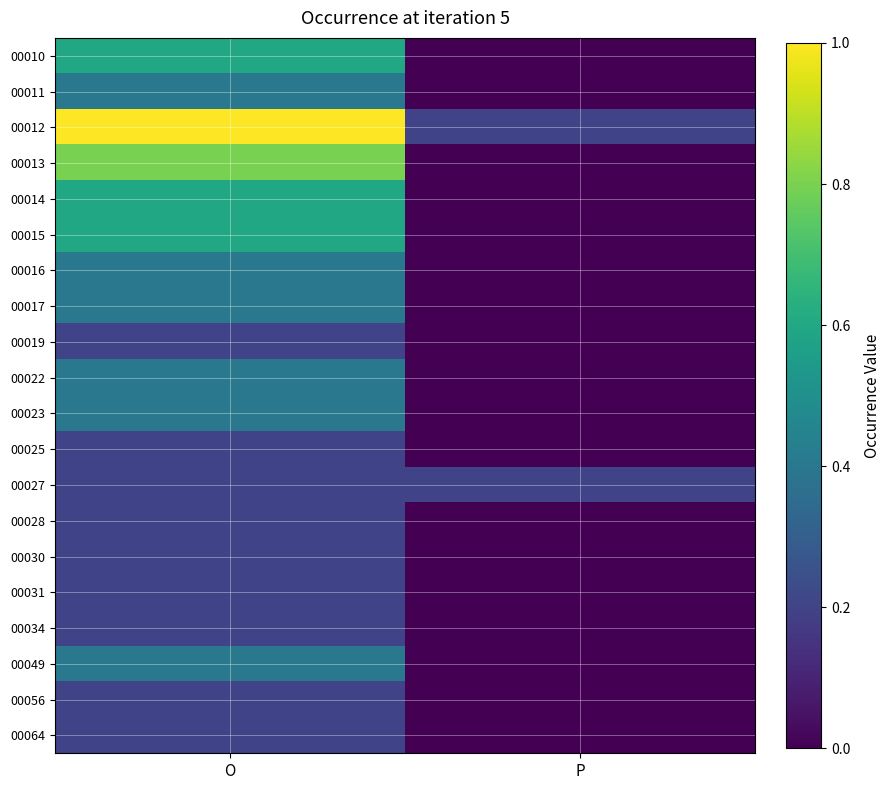

Between P and O, which is larger?

O